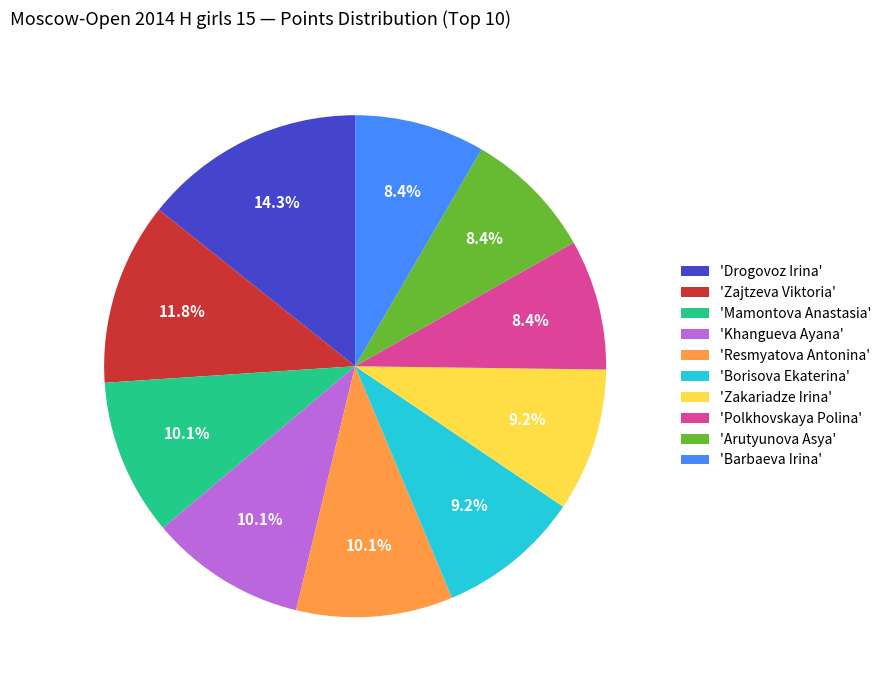

Is there a majority slice in this chart?

No